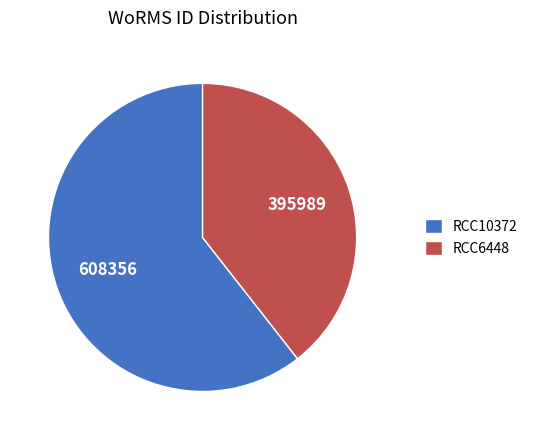

Rank the categories by value from highest to lowest.

RCC10372, RCC6448